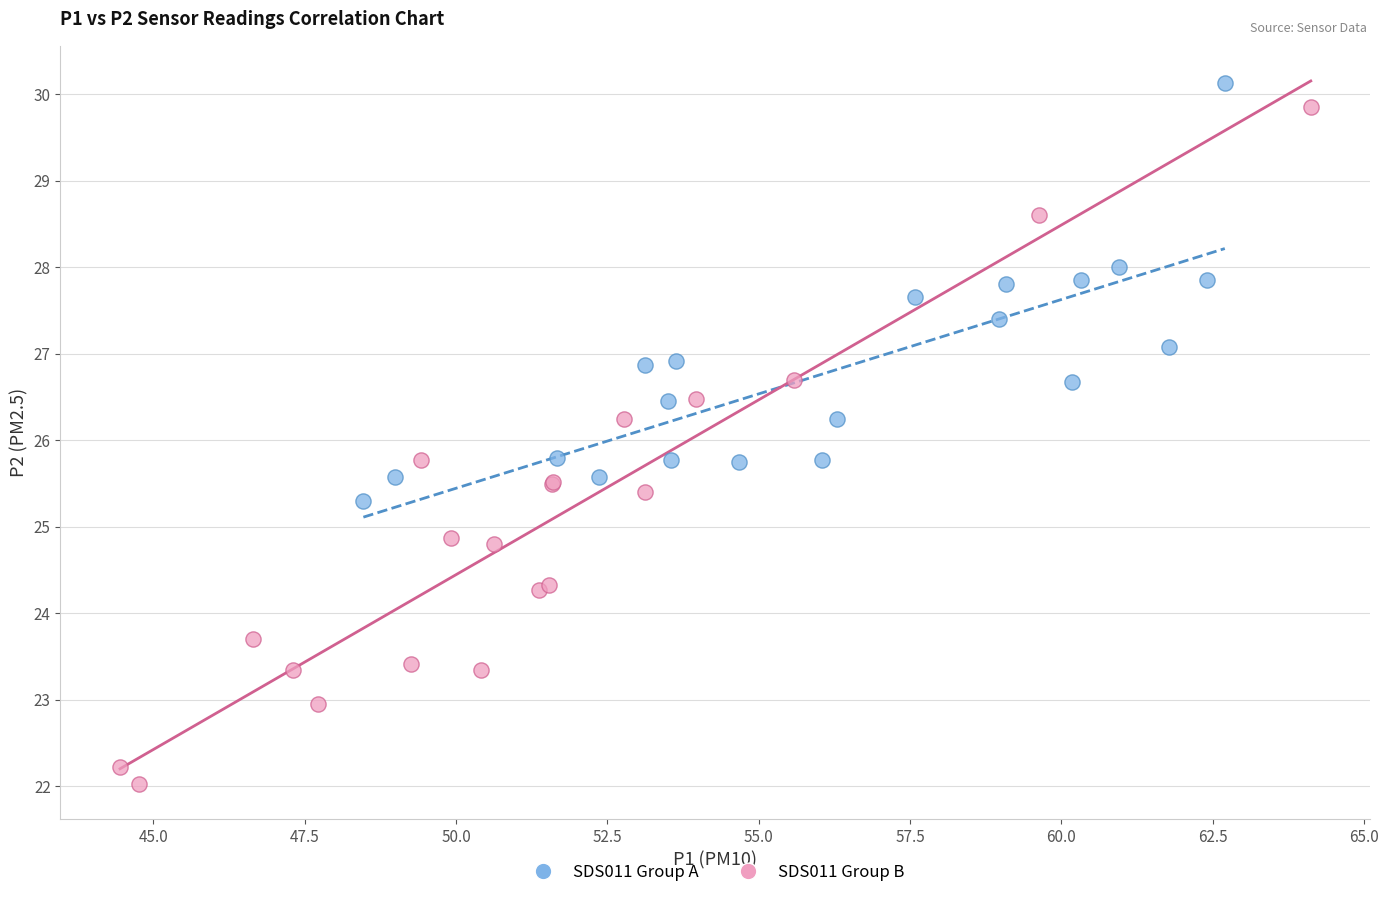

Which series contains the lowest Y value?

SDS011 Group B